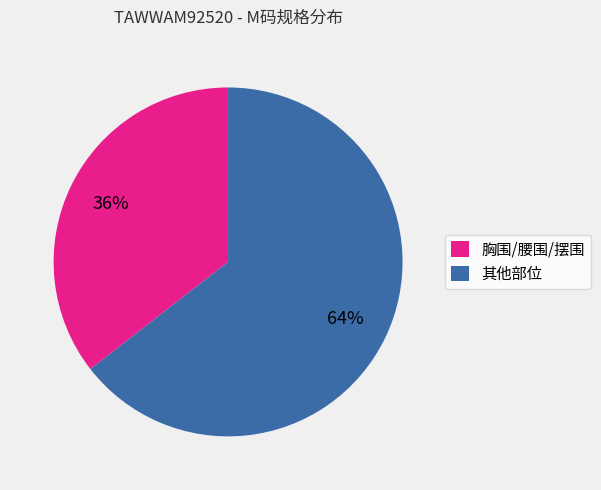

Between 胸围/腰围/摆围 and 其他部位, which is larger?

其他部位